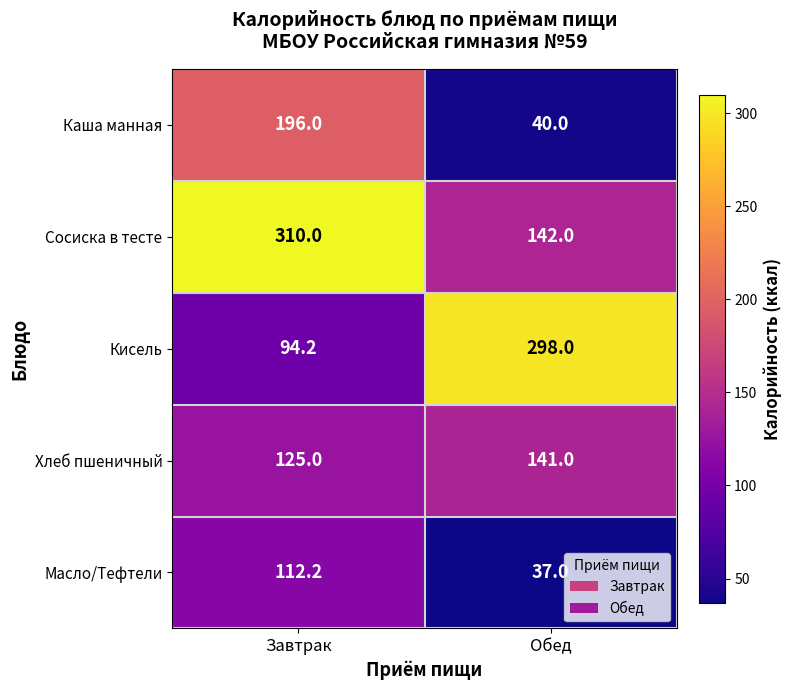

Rank the categories by Хлеб пшеничный value from highest to lowest.

Обед, Завтрак